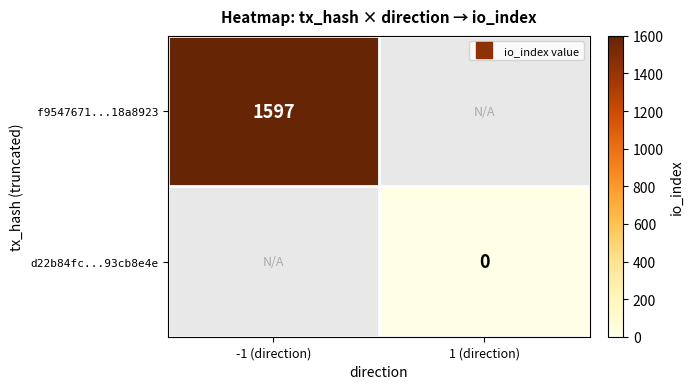

Rank the series at -1 (direction) from lowest to highest value.

f9547671...18a8923, d22b84fc...93cb8e4e